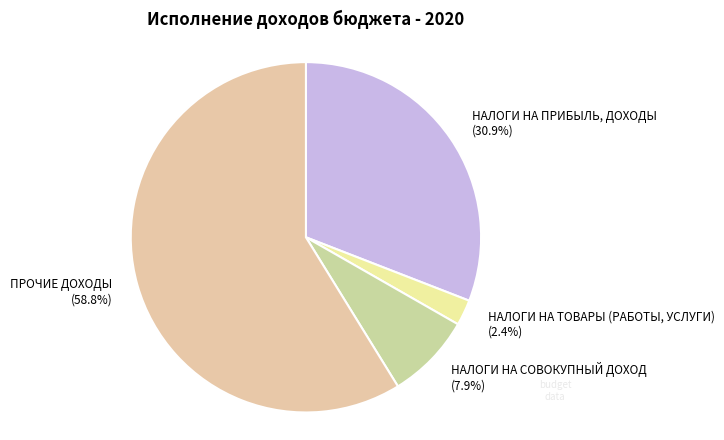

What is the majority slice?

ПРОЧИЕ ДОХОДЫ